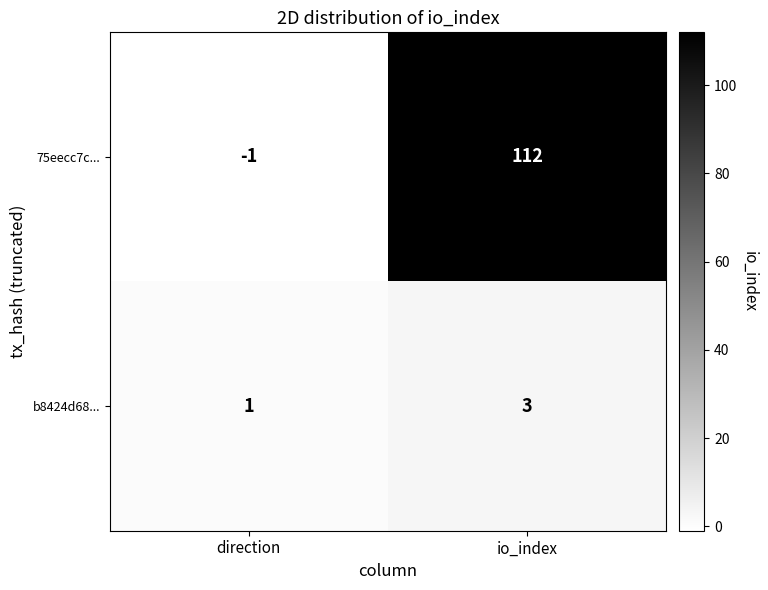

Which series has the widest spread of values?

75eecc7c...